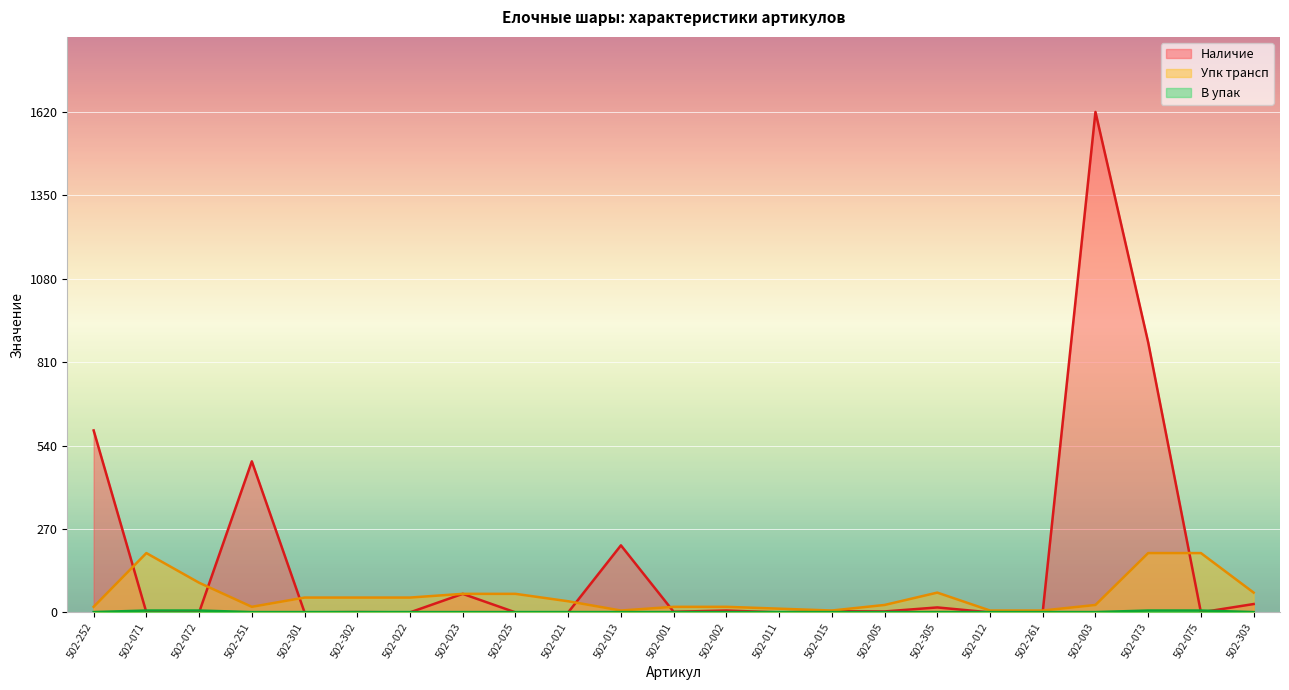

True or false: Упк трансп and В упак cross at least once.

False